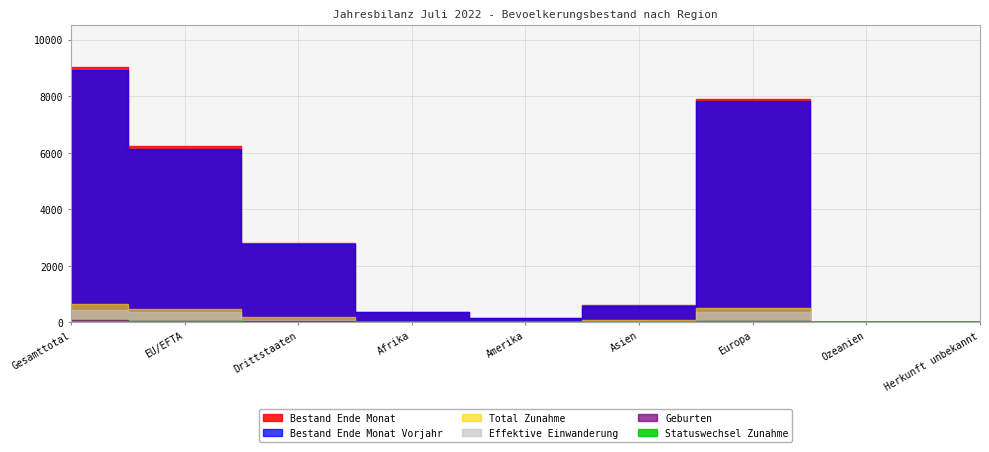

True or false: Effektive Einwanderung has a value of 373 at Europa.

True